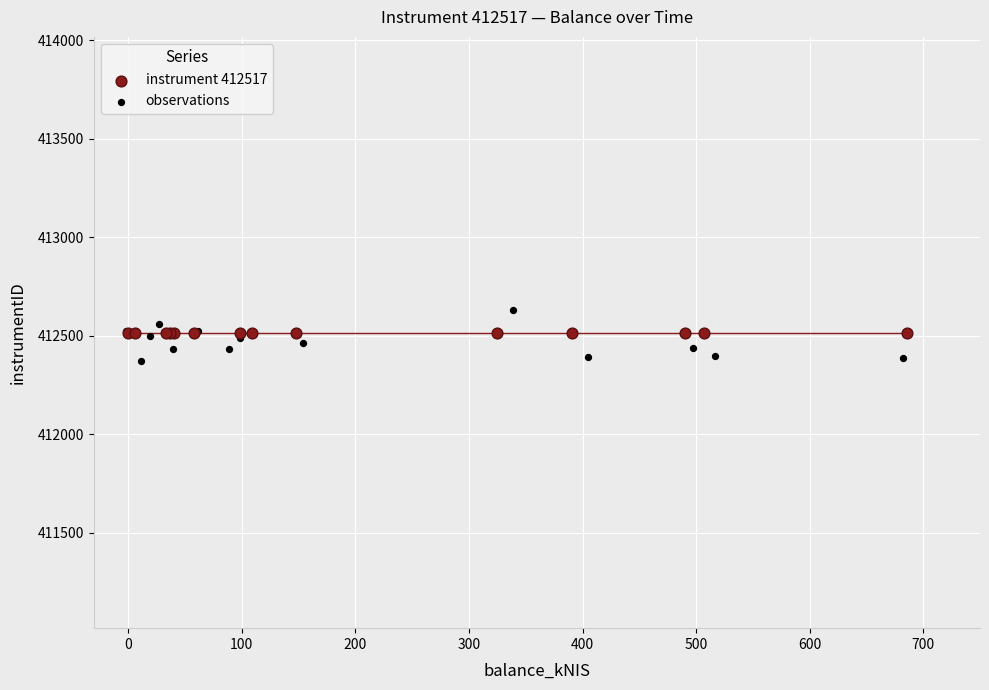

Which series contains the lowest Y value?

observations